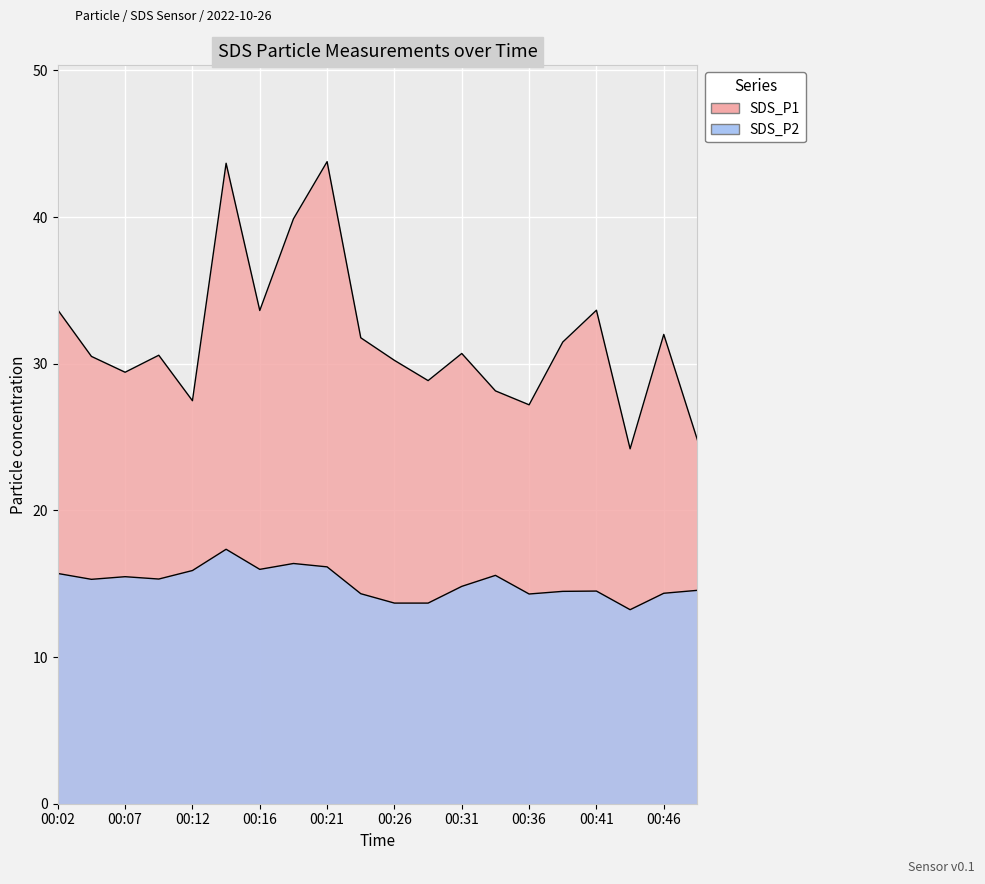

The SDS_P1 series shows 30.6 at 00:09. True or false?

True